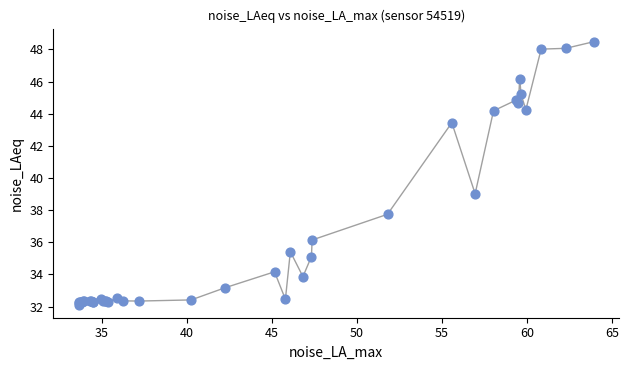

What Y value in the scatter plot is closest to 40?

39.0